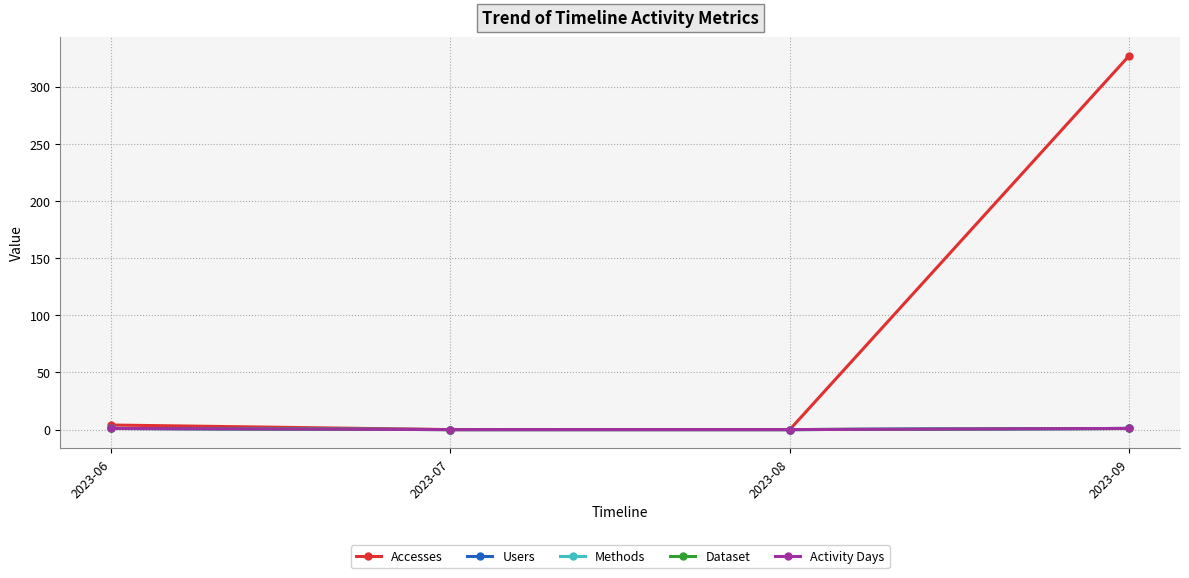

Is this an area chart (filled region under the line)?

No